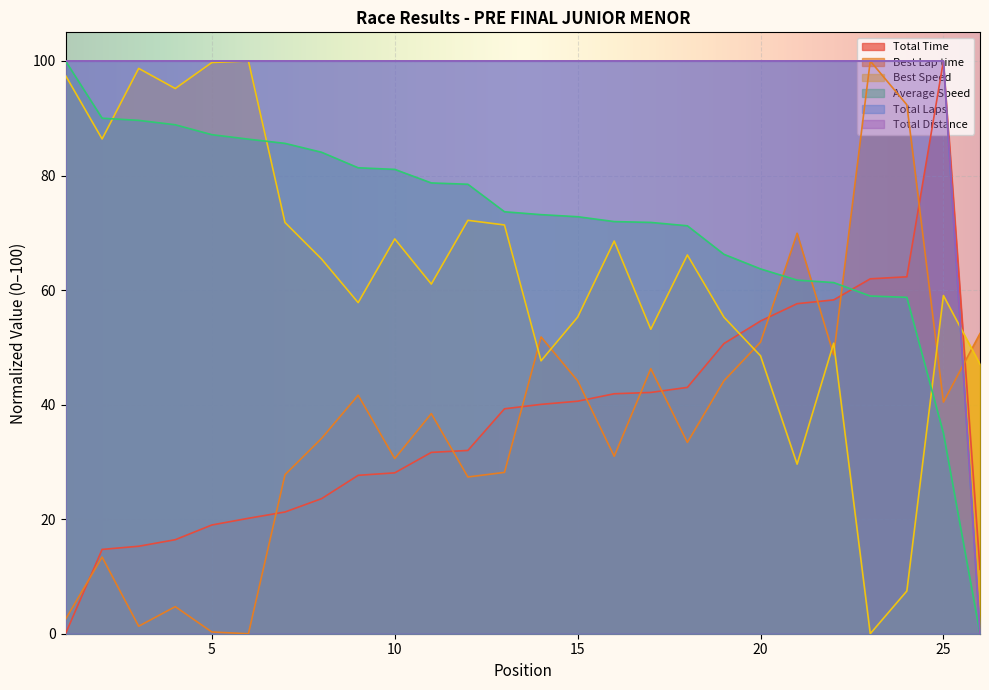

True or false: Average Speed has more than 1 interior local peaks.

False